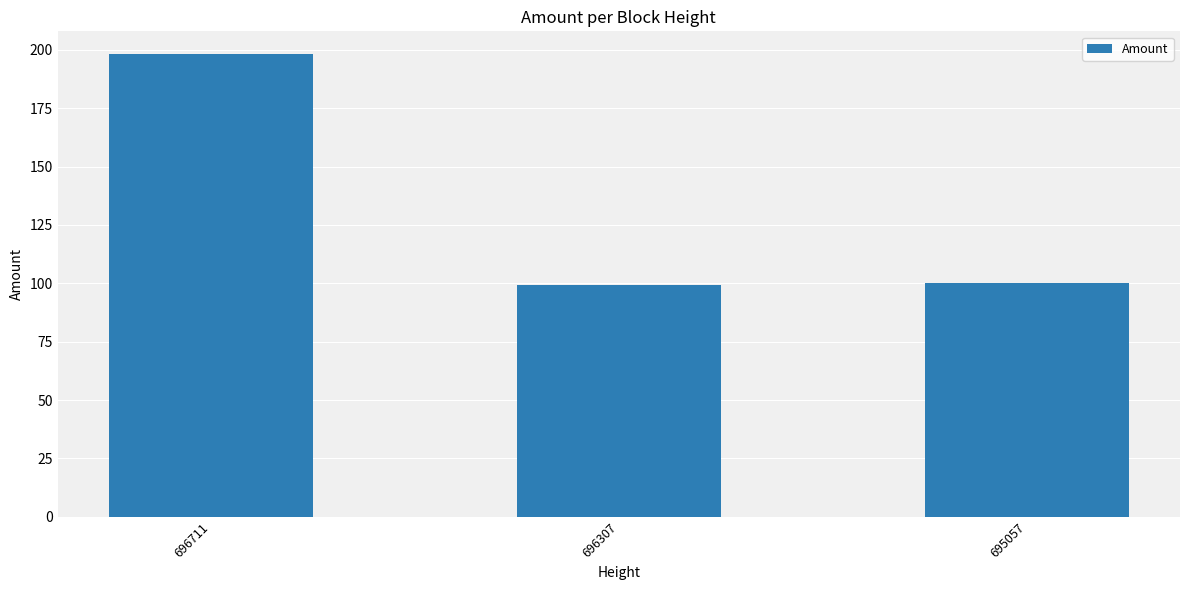

What is the sum of all values?

397.1